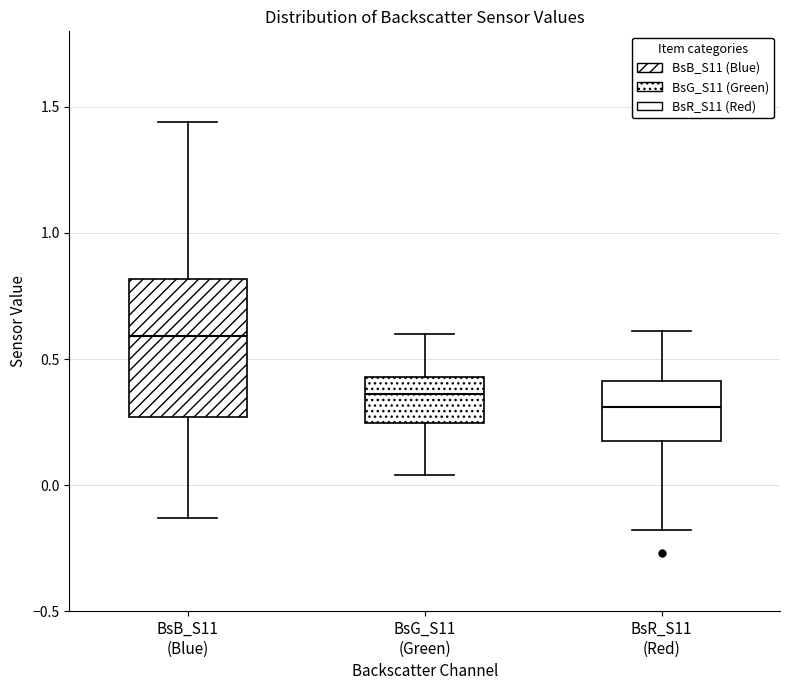

Reading left to right, transcribe this box plot: for each box, give where its median line is, the range the box spans, and where its two whiskers end, as read against the y-axis. The values are not printed on the chart, so give them approximately, as read against the axis.

BsB_S11 (Blue): median 0.60, box 0.25 to 0.80, whiskers -0.15 to 1.45
BsG_S11 (Green): median 0.35, box 0.25 to 0.45, whiskers 0.05 to 0.60
BsR_S11 (Red): median 0.30, box 0.20 to 0.40, whiskers -0.20 to 0.60